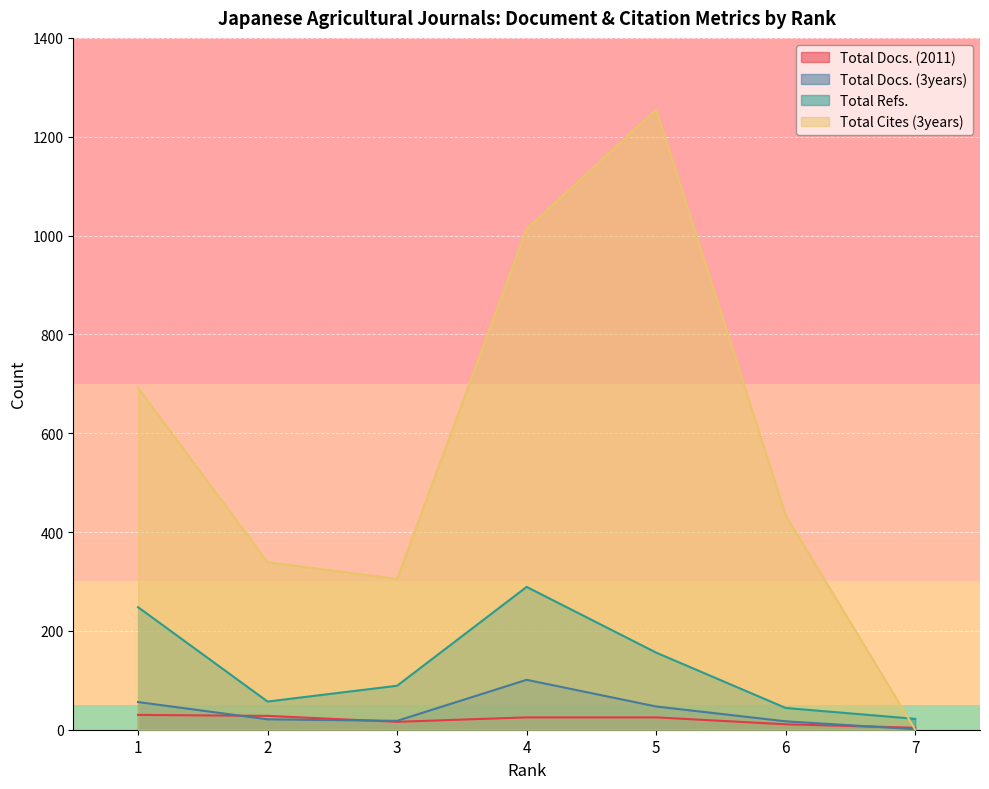

How many data points does each series have?

7